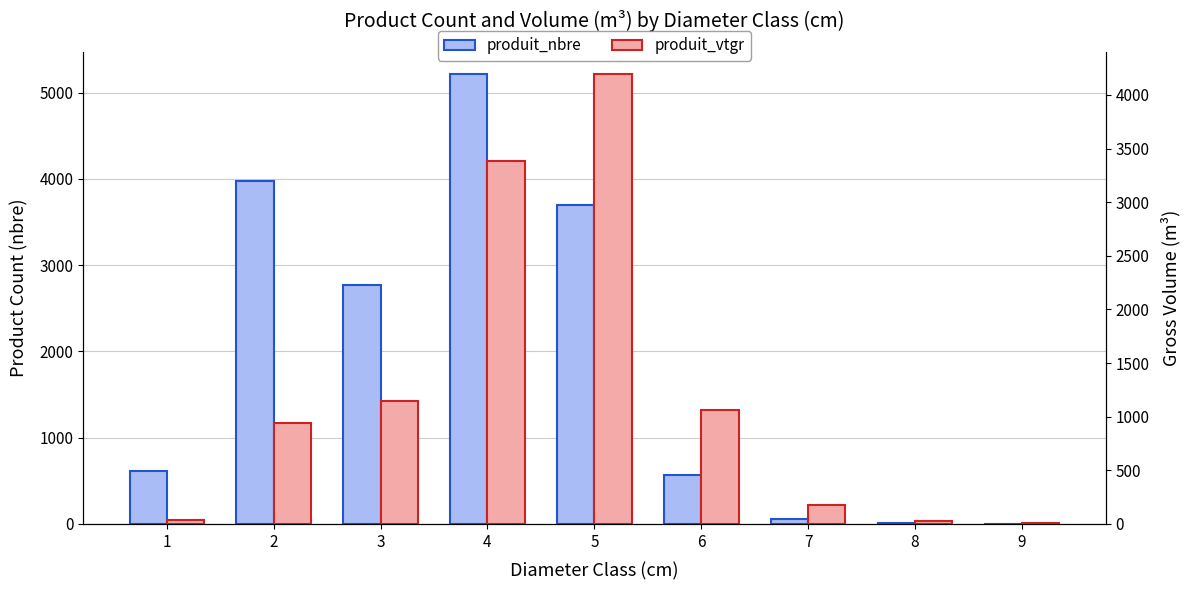

What is the difference between the highest and lowest values at 3?

1629.5